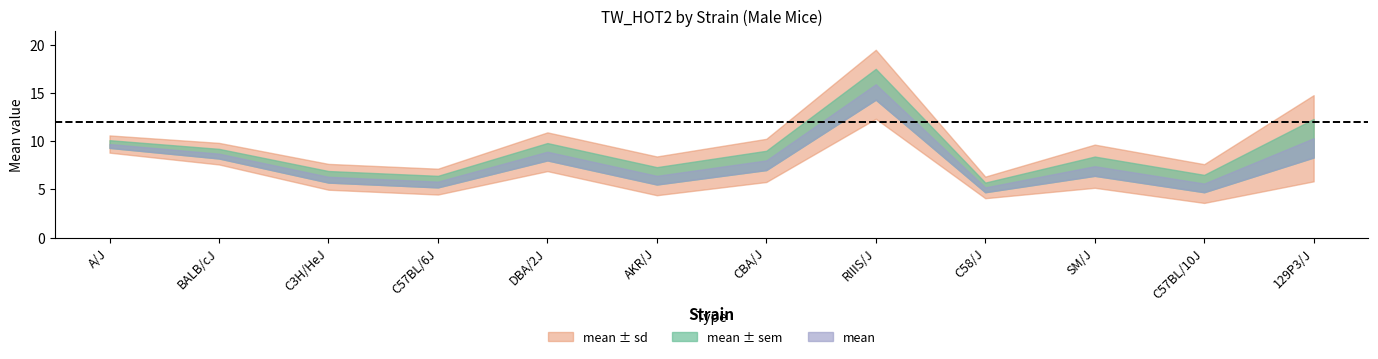

Reading left to right, transcribe all the data shown in this chart.

mean: A/J=9.7	BALB/cJ=8.7	C3H/HeJ=6.3	C57BL/6J=5.8	DBA/2J=8.9	AKR/J=6.4	CBA/J=8.0	RIIIS/J=15.9	C58/J=5.2	SM/J=7.4	C57BL/10J=5.6	129P3/J=10.3
sd: A/J=0.9	BALB/cJ=1.1	C3H/HeJ=1.3	C57BL/6J=1.3	DBA/2J=2.0	AKR/J=2.0	CBA/J=2.2	RIIIS/J=3.6	C58/J=1.1	SM/J=2.2	C57BL/10J=2.0	129P3/J=4.5
sem: A/J=0.4	BALB/cJ=0.5	C3H/HeJ=0.6	C57BL/6J=0.6	DBA/2J=0.9	AKR/J=0.9	CBA/J=1.0	RIIIS/J=1.6	C58/J=0.5	SM/J=1.0	C57BL/10J=0.9	129P3/J=2.0